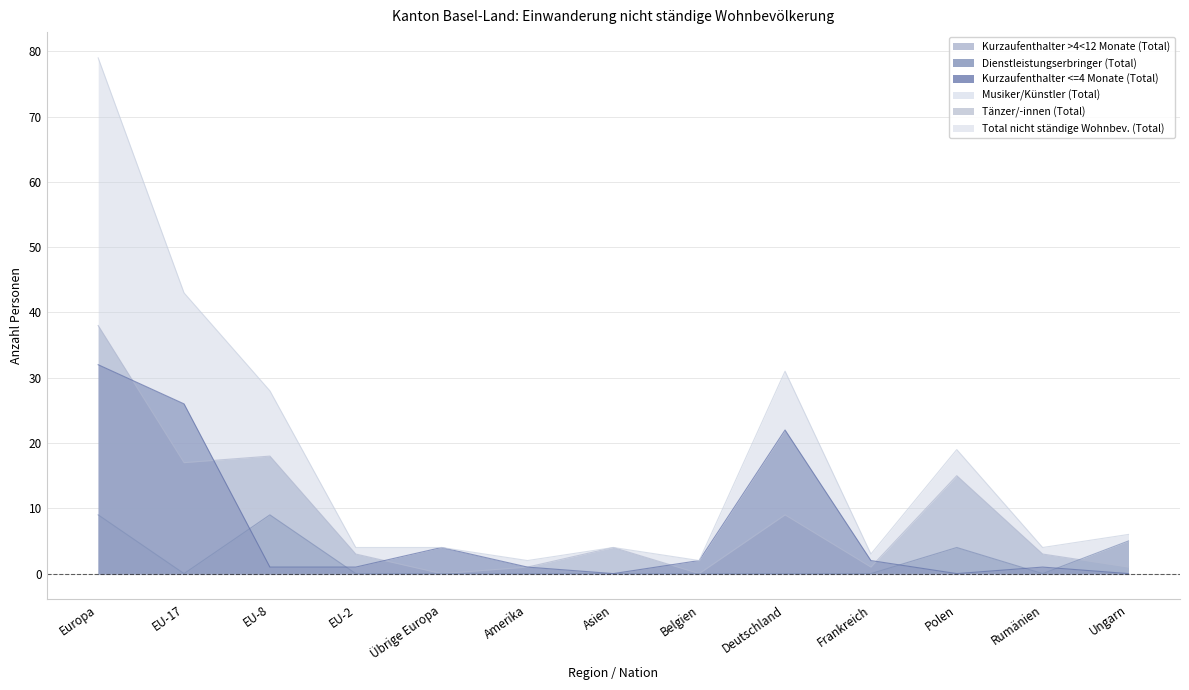

What is the difference between the Total nicht ständige Wohnbev. (Total) values at Polen and EU-17?

24